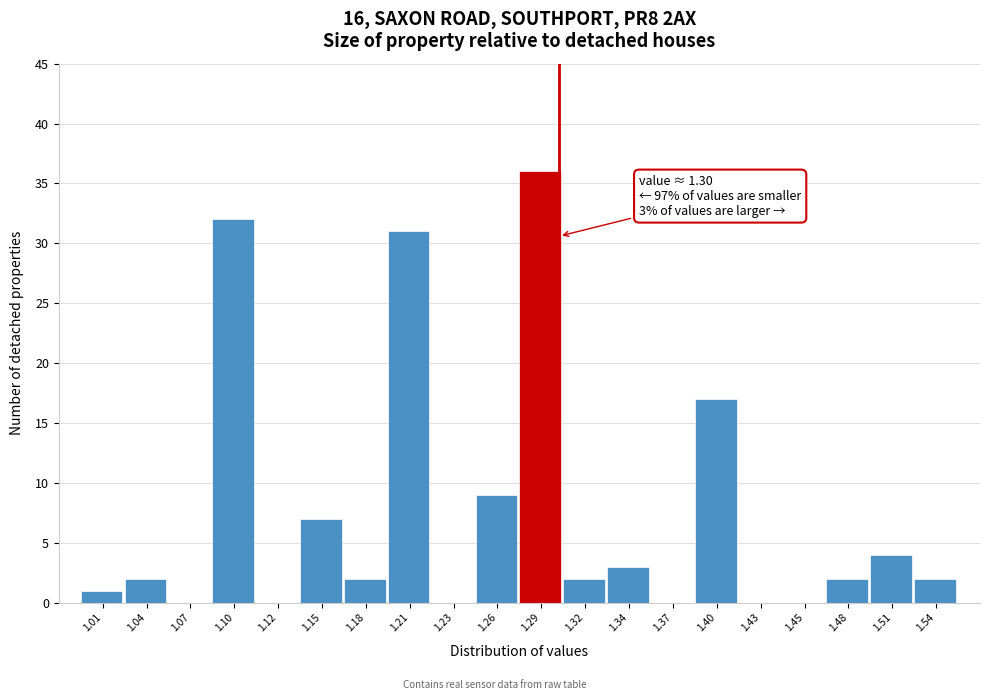

Which range on the x-axis has the tallest bar?

1.275 to 1.305